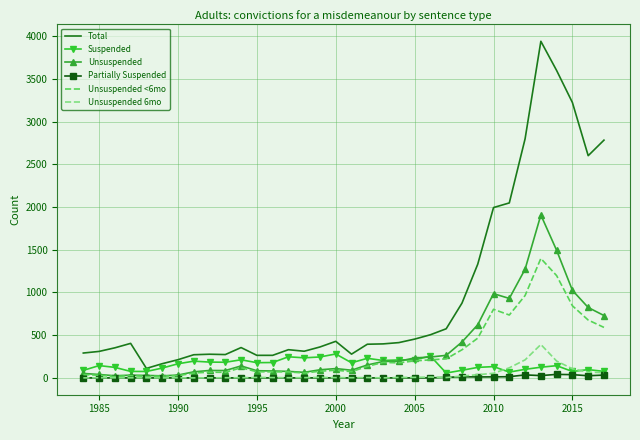

What is the greatest value displayed?

3940